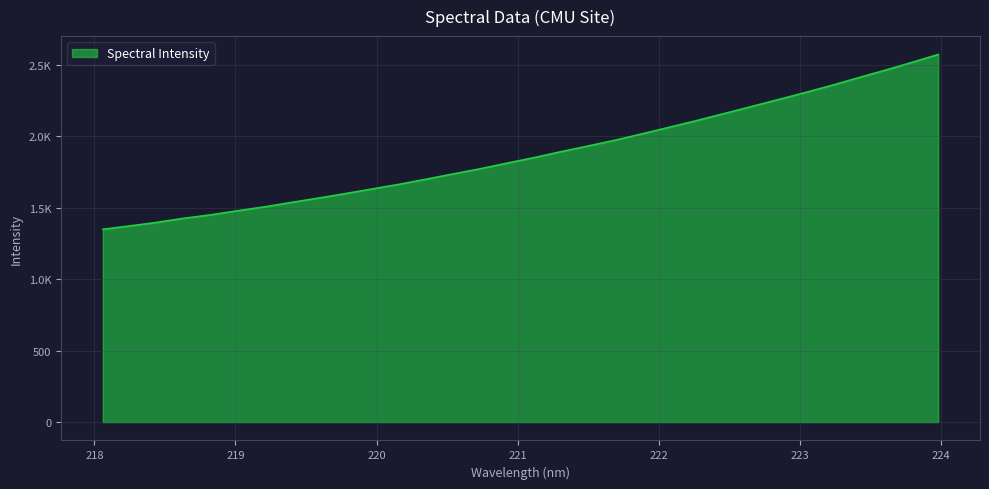

List the labels in order of value, largest first.

223.9802, 223.7895, 223.5987, 223.408, 223.2172, 223.0264, 222.8355, 222.6447, 222.4538, 222.263, 222.0721, 221.8812, 221.6902, 221.4993, 221.3083, 221.1174, 220.9264, 220.7354, 220.5444, 220.3533, 220.1623, 219.9712, 219.7801, 219.589, 219.3979, 219.2067, 219.0156, 218.8244, 218.6332, 218.442, 218.2508, 218.0596